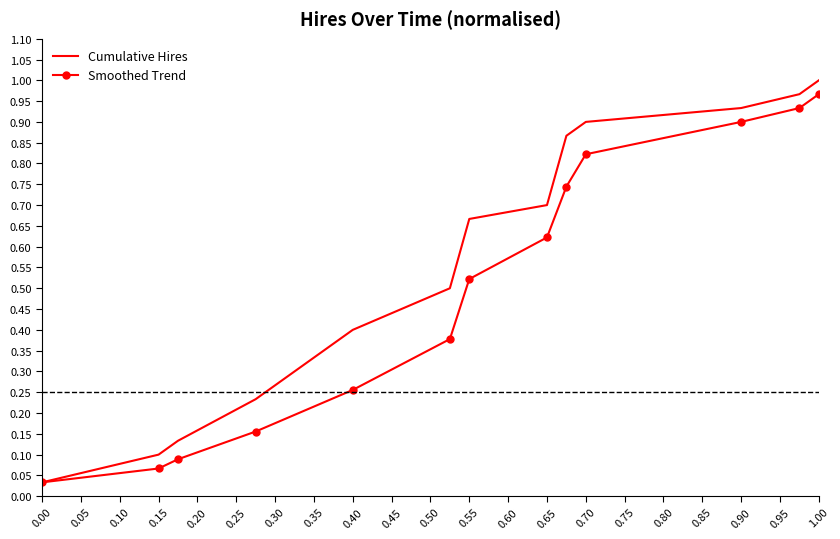

Which series has the largest total across all categories?

Cumulative Hires